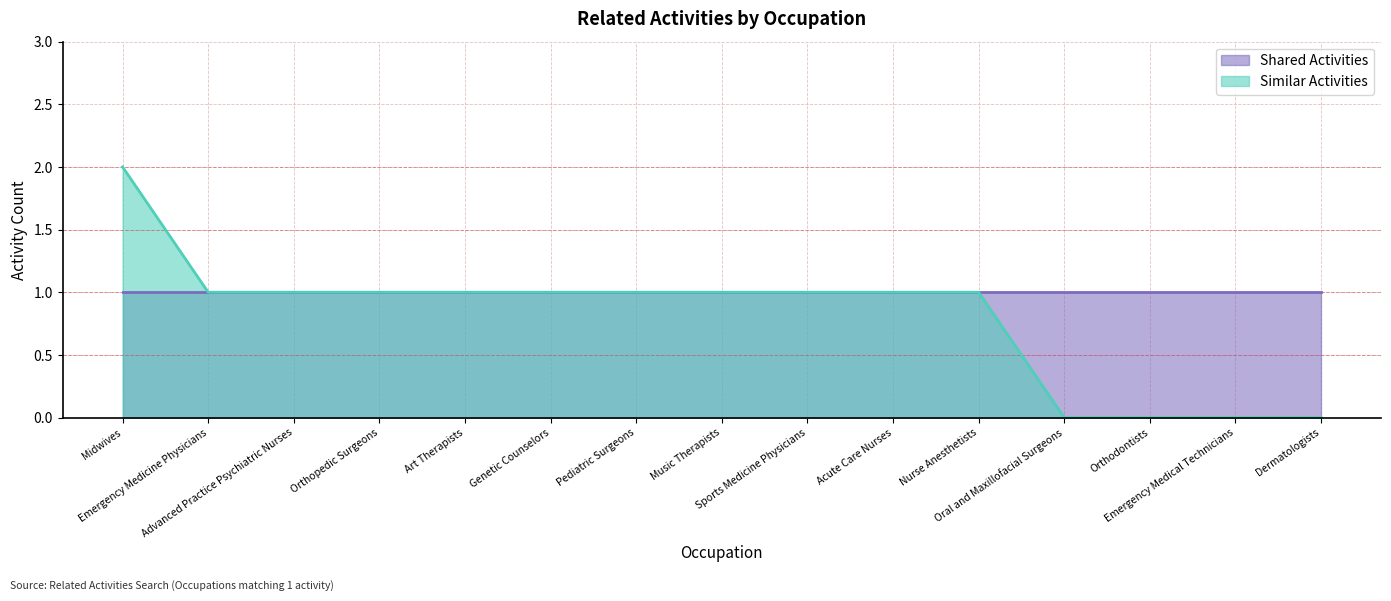

Which has a higher value, Pediatric Surgeons or Music Therapists?

Pediatric Surgeons